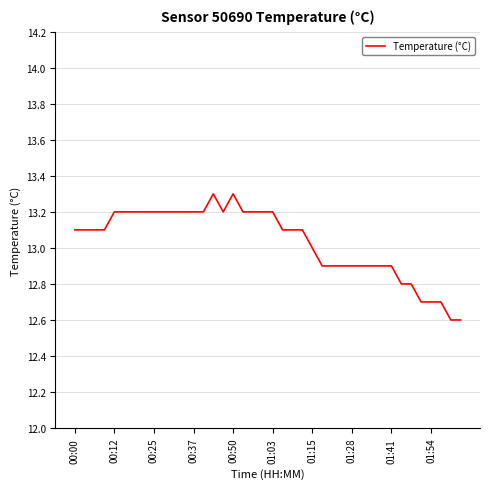

What is the difference between the maximum and minimum values?

0.7